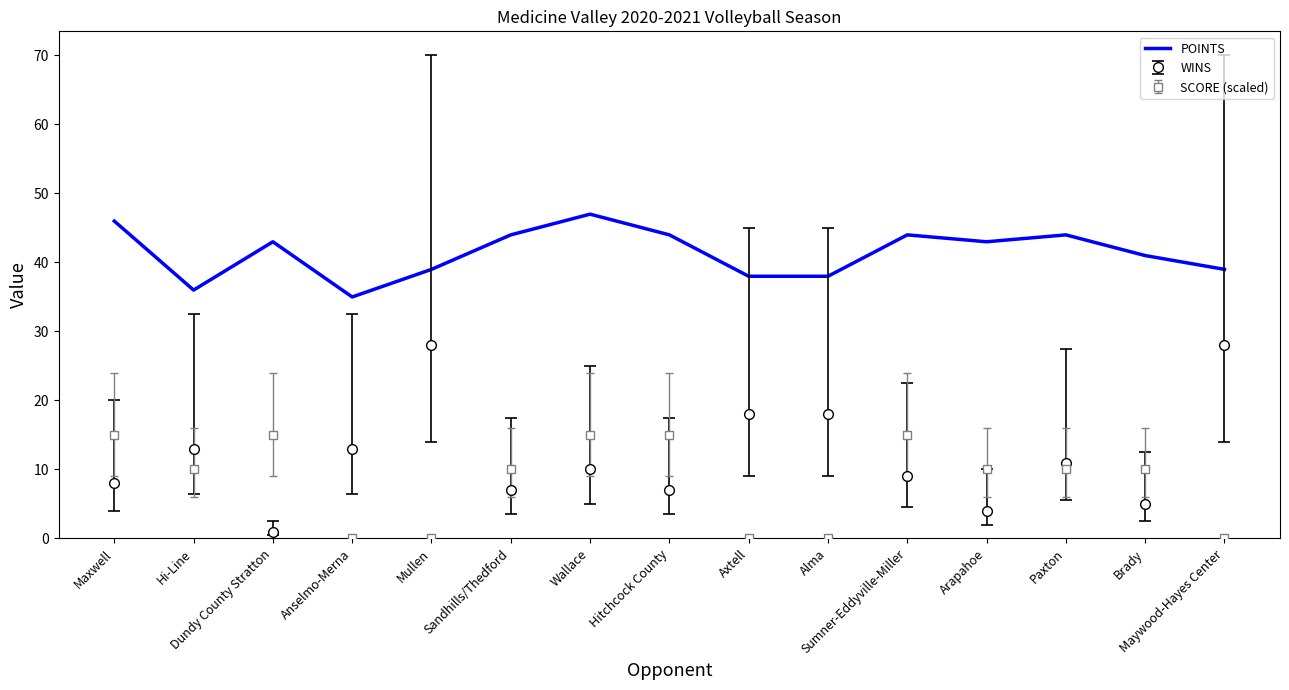

Which series has the largest range (max minus min)?

WINS